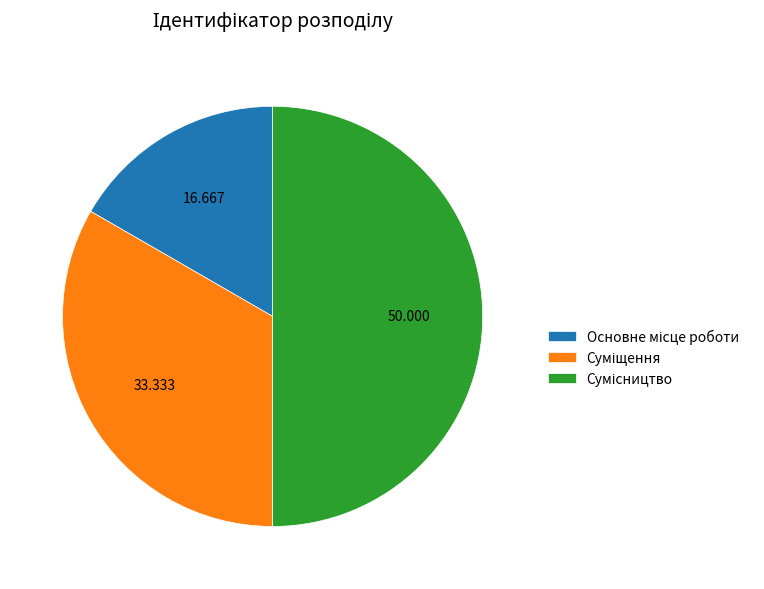

To the nearest percent, what is the difference between the largest and smallest slice percentages?

33%